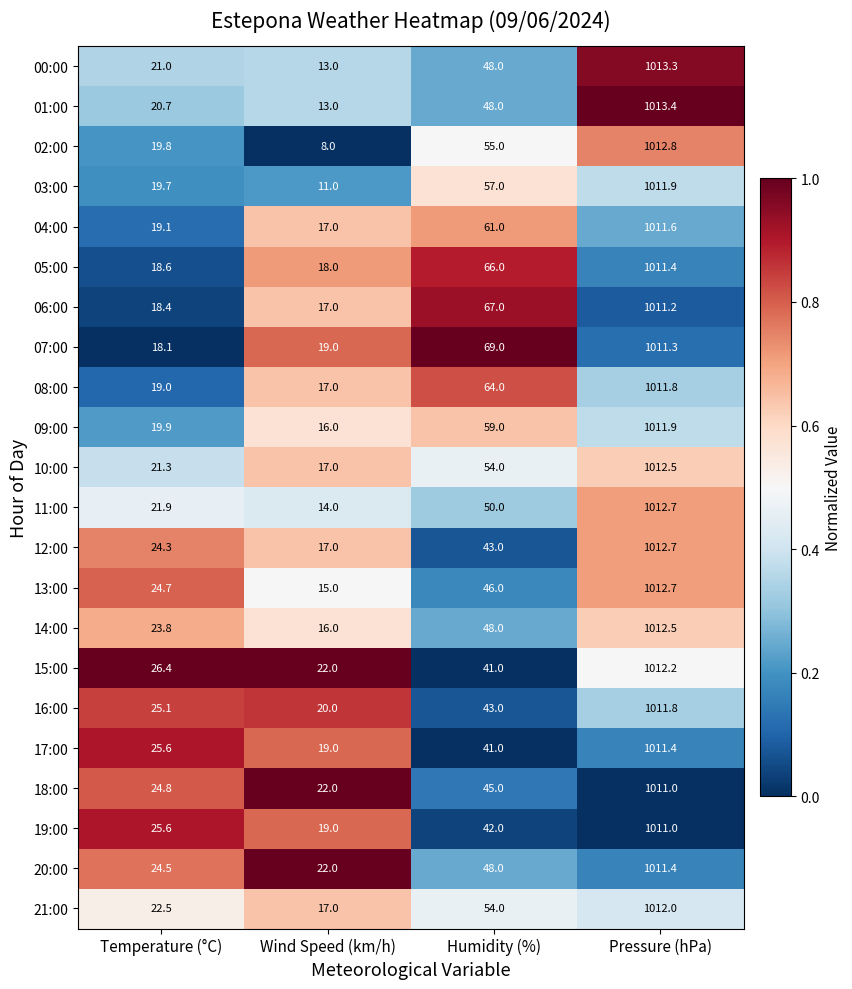

At which category is the sum across all series the highest?

Pressure (hPa)